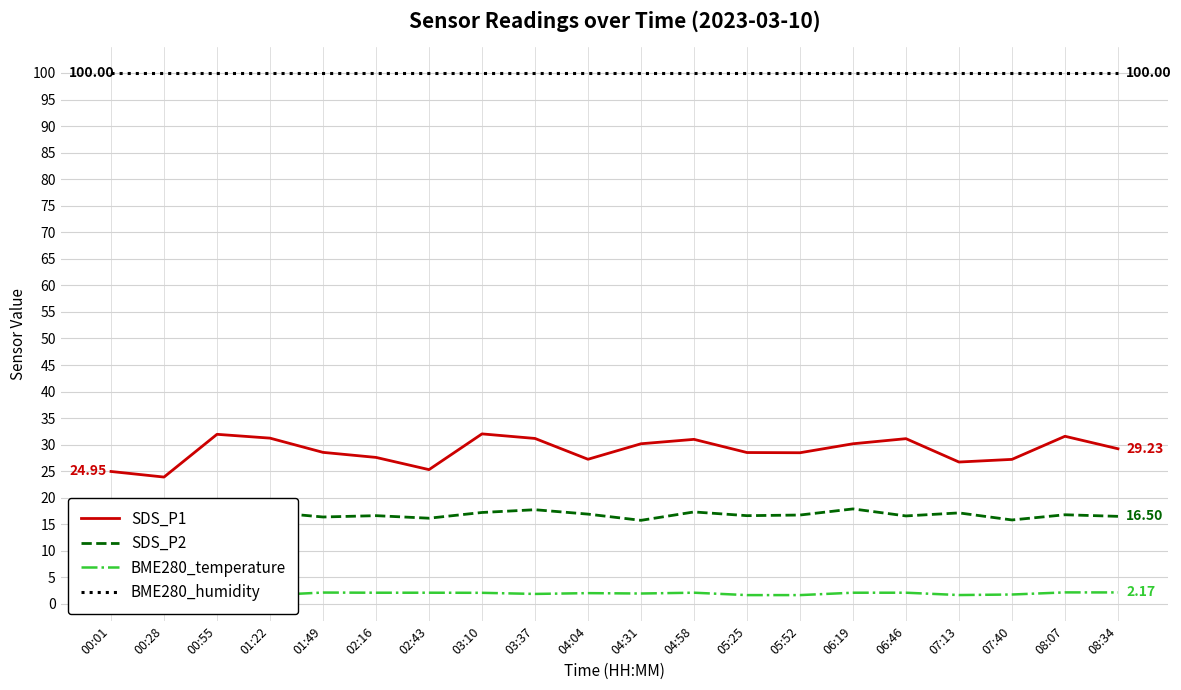

In SDS_P1, how many points are lower than both neighbors (excluding endpoints)?

5